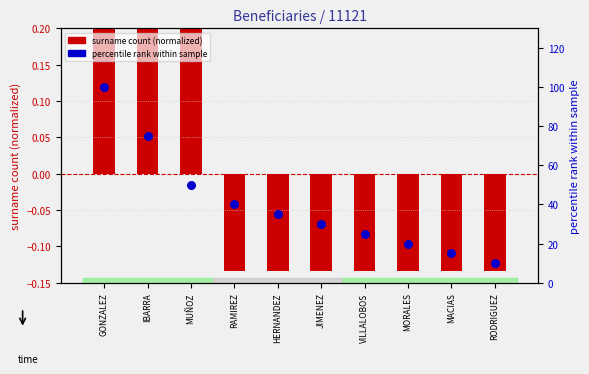

At how many categories does at least one series exceed 40?

3